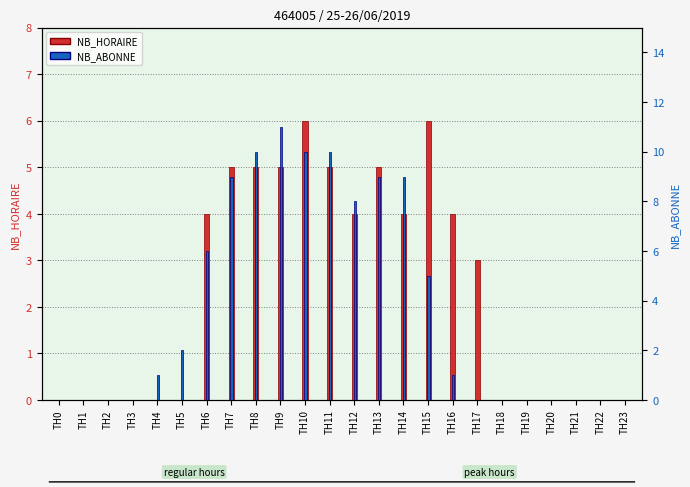

At how many categories does at least one series exceed 8?

7